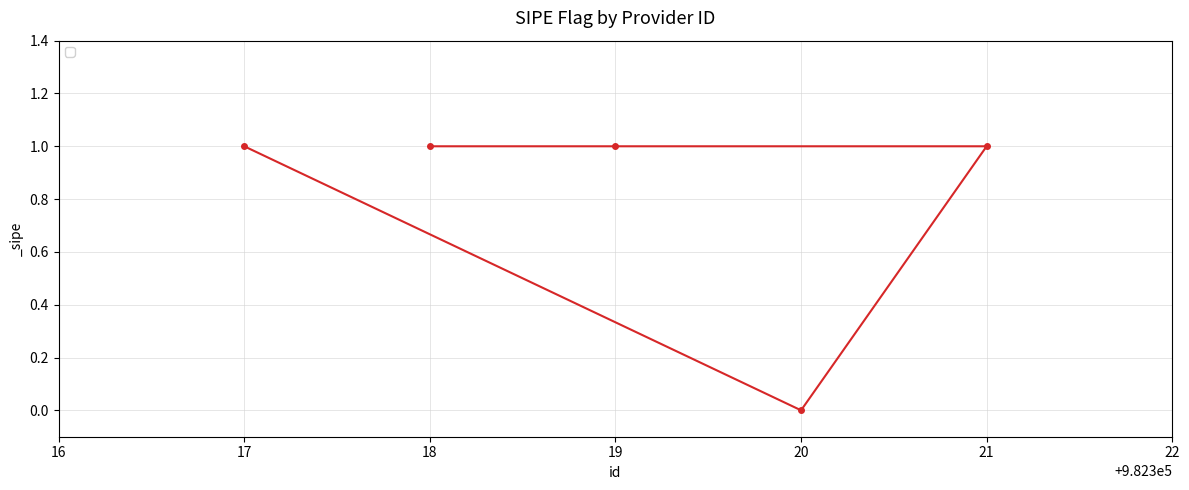

What is the average value?

1